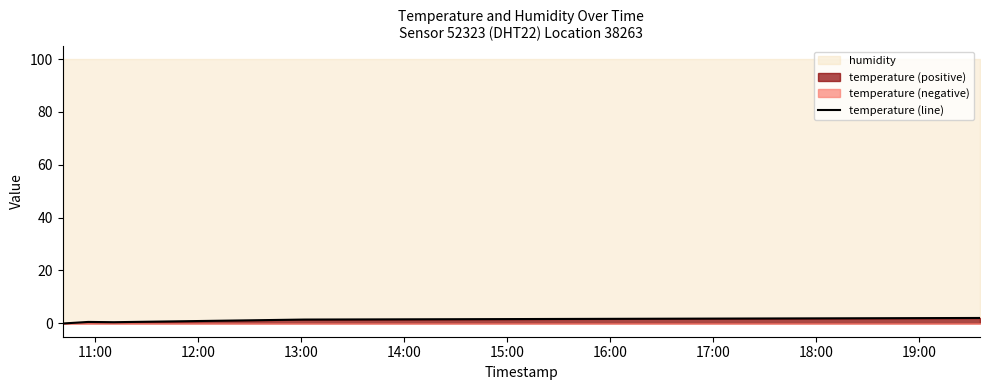

Reading right to left, what are all the values shown in this chart?

2.0	1.4	0.4	0.5	-0.1